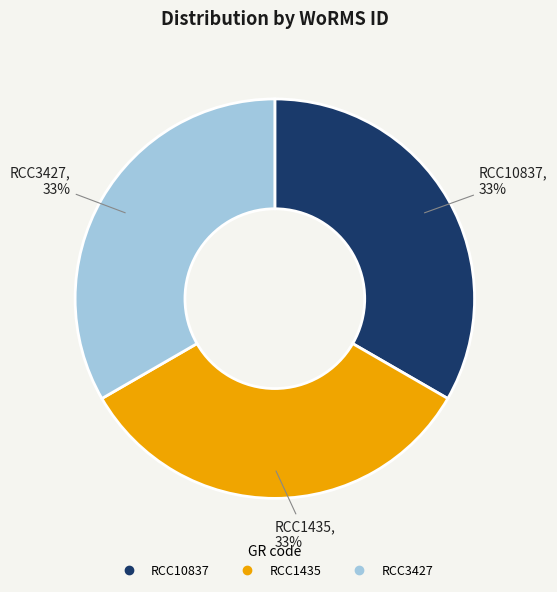

How many segments does this pie chart have?

3